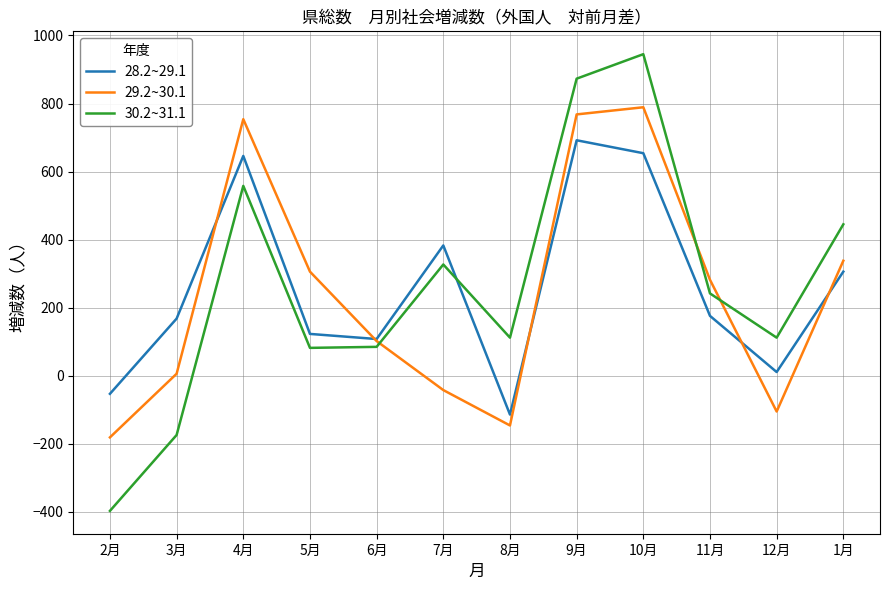

The value of 30.2~31.1 at 3月 is -249. True or false?

False